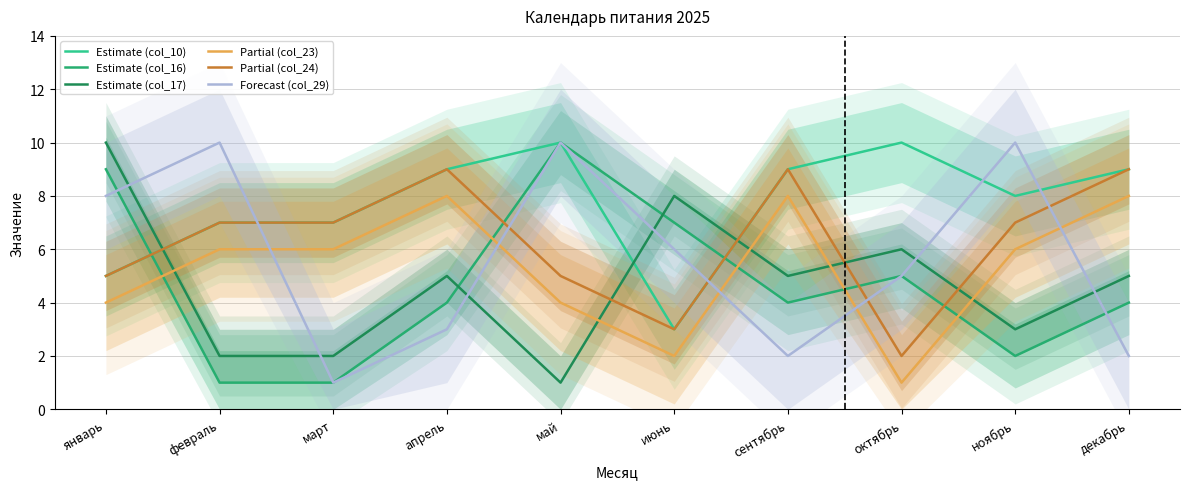

What is the label of the 2nd point from the right?

ноябрь